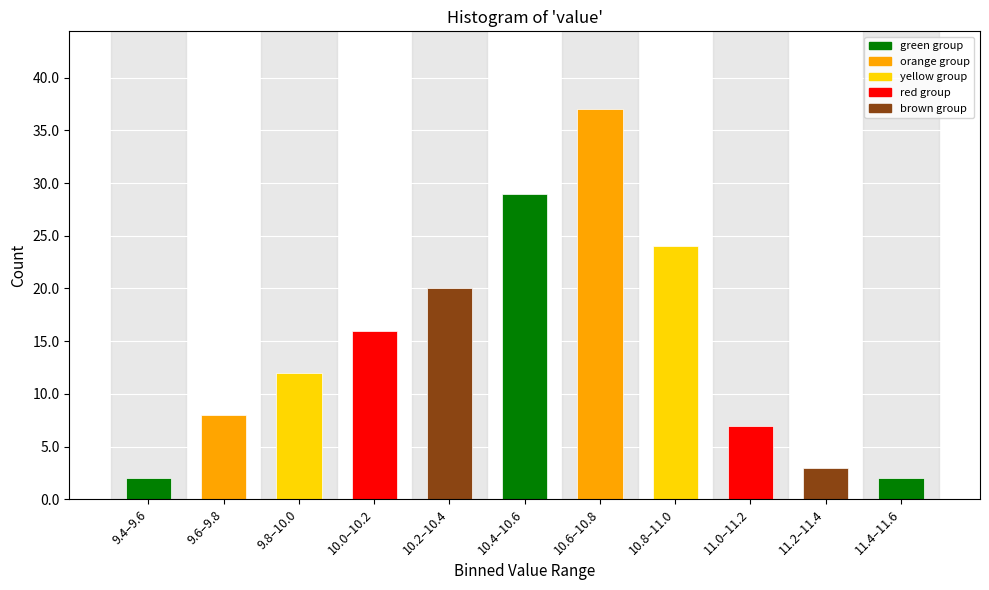

Reading right to left, list all the values displayed in this chart.

2	3	7	24	37	29	20	16	12	8	2